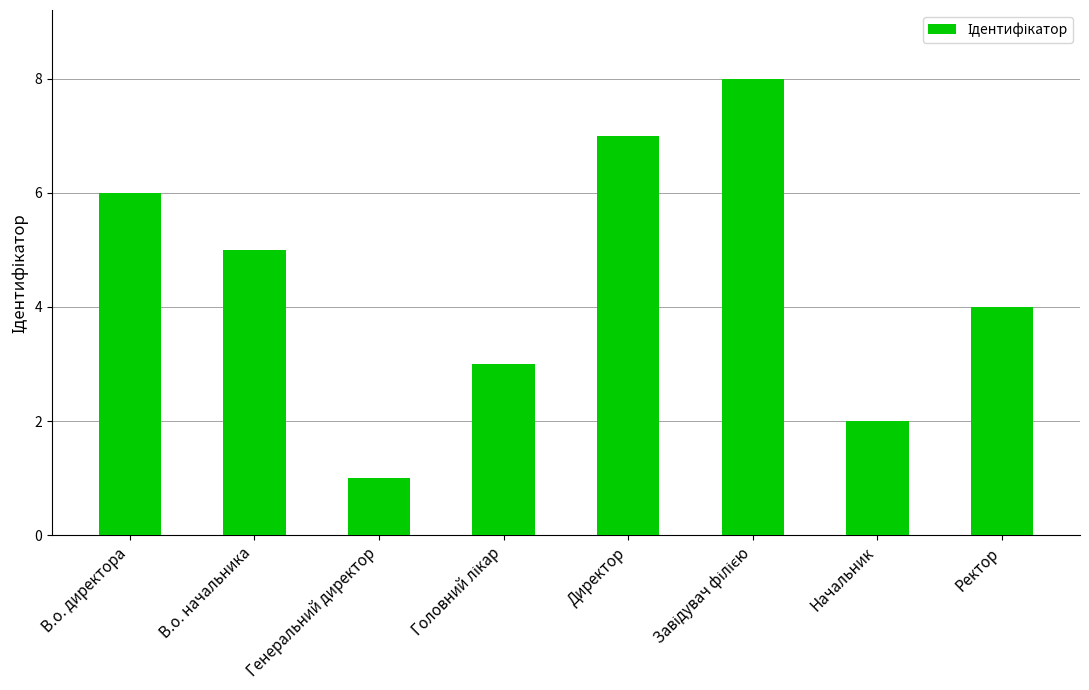

How many values are between 3 and 7?

5